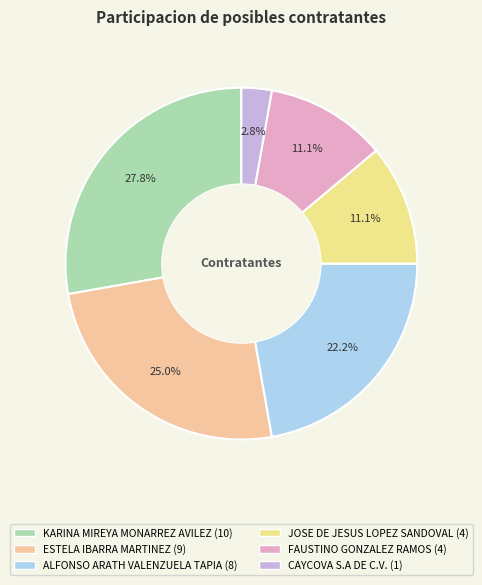

How many segments does this pie chart have?

6